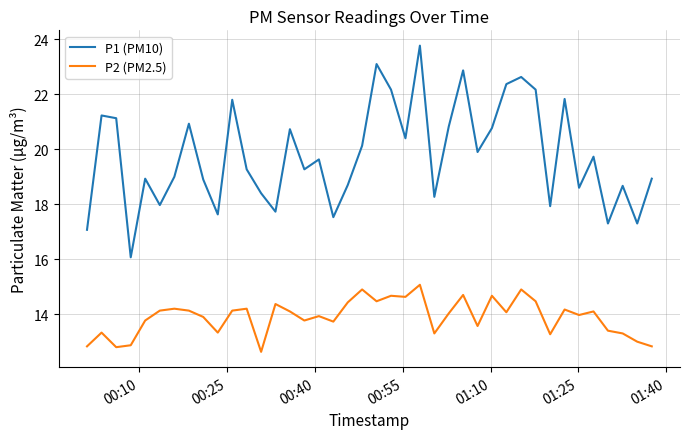

True or false: P2 (PM2.5) and P1 (PM10) cross at least once.

False